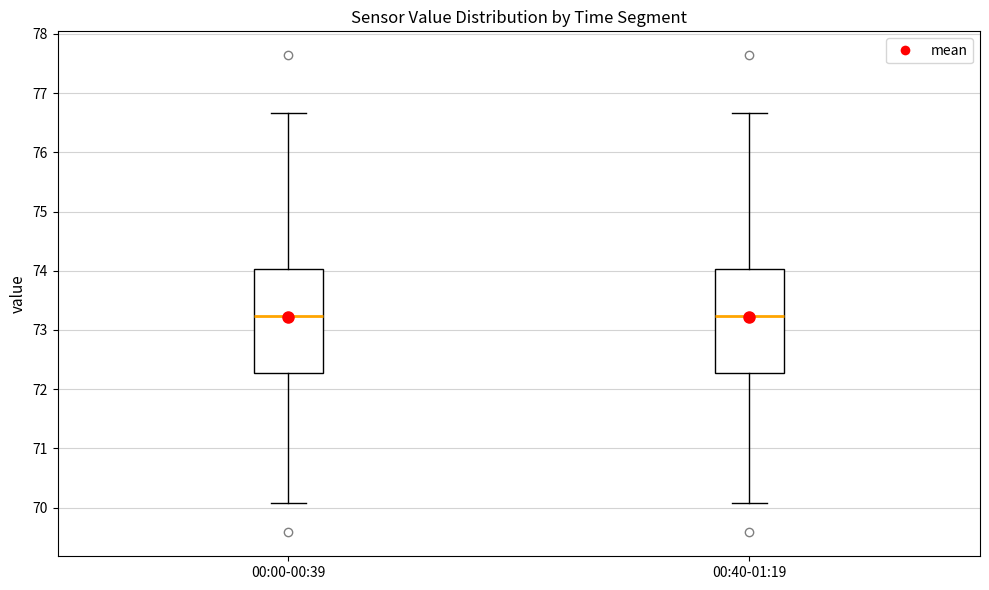

Reading left to right, transcribe this box plot: for each box, give where its median line is, the range the box spans, and where its two whiskers end, as read against the y-axis. The values are not printed on the chart, so give them approximately, as read against the axis.

00:00-00:39: median 73.2, box 72.3 to 74.0, whiskers 70.1 to 76.7
00:40-01:19: median 73.2, box 72.3 to 74.0, whiskers 70.1 to 76.7